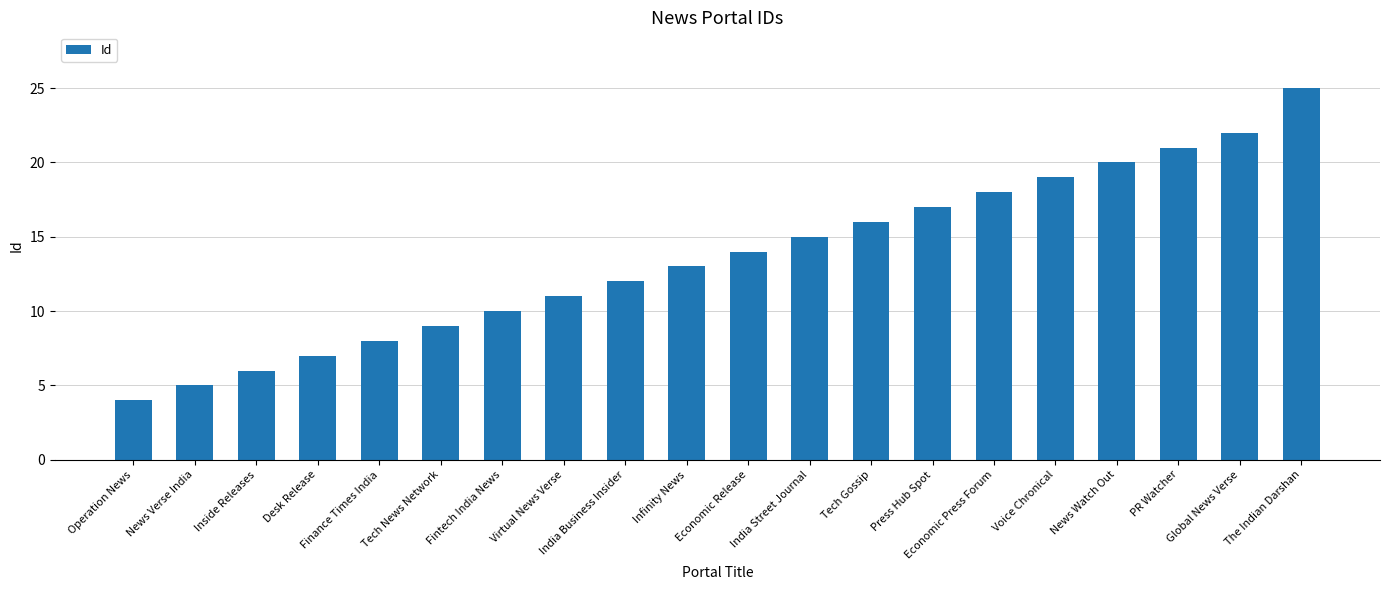

What is the value of the 3rd bar from the left?

6